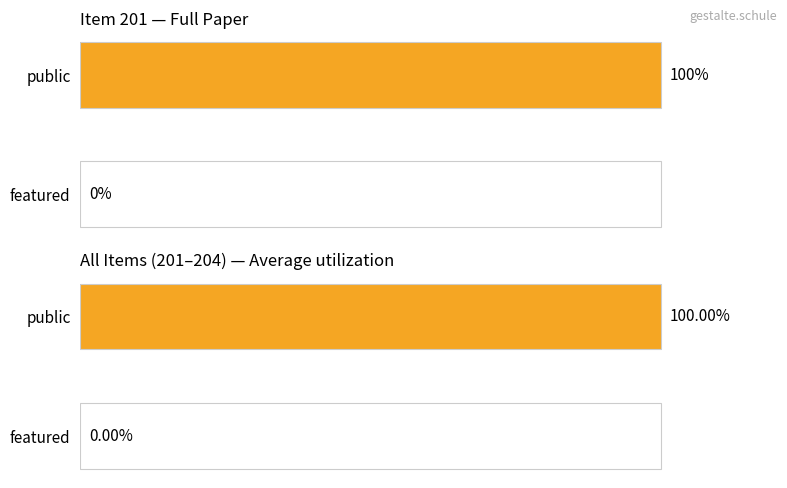

The value of Item 201 at 1 is 0. True or false?

True